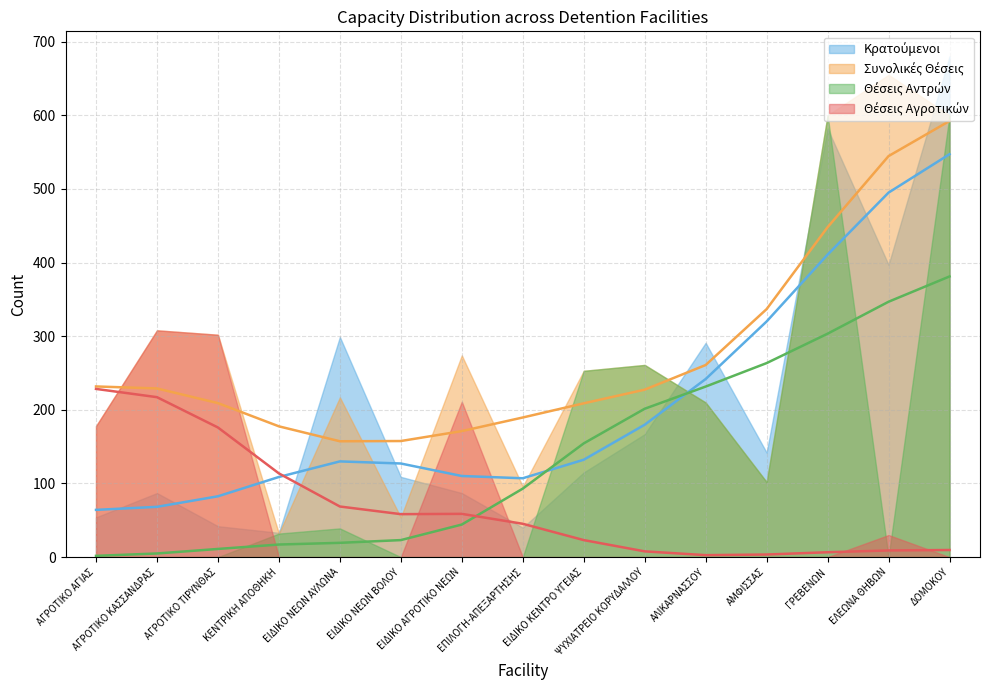

Which series has the largest total across all categories?

Συνολικές Θέσεις